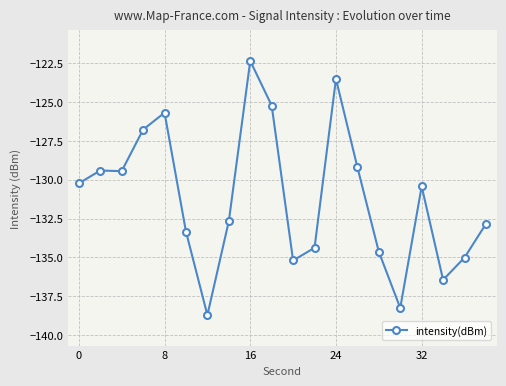

What is the difference between the maximum and second lowest values?

15.9